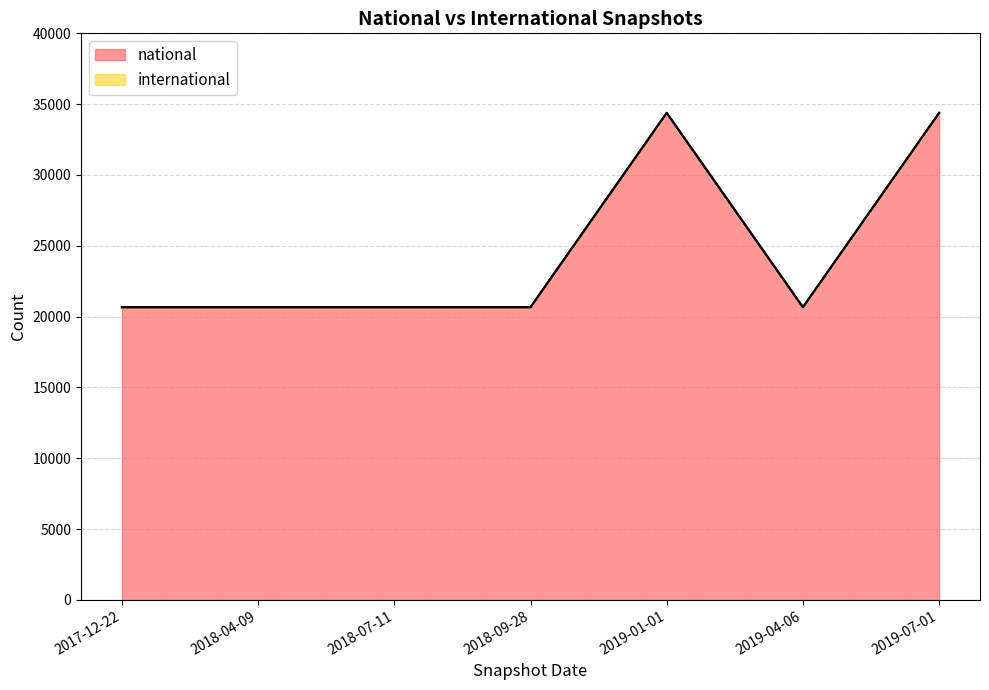

What is the change in value from 2018-09-28 to 2019-07-01?

+13722